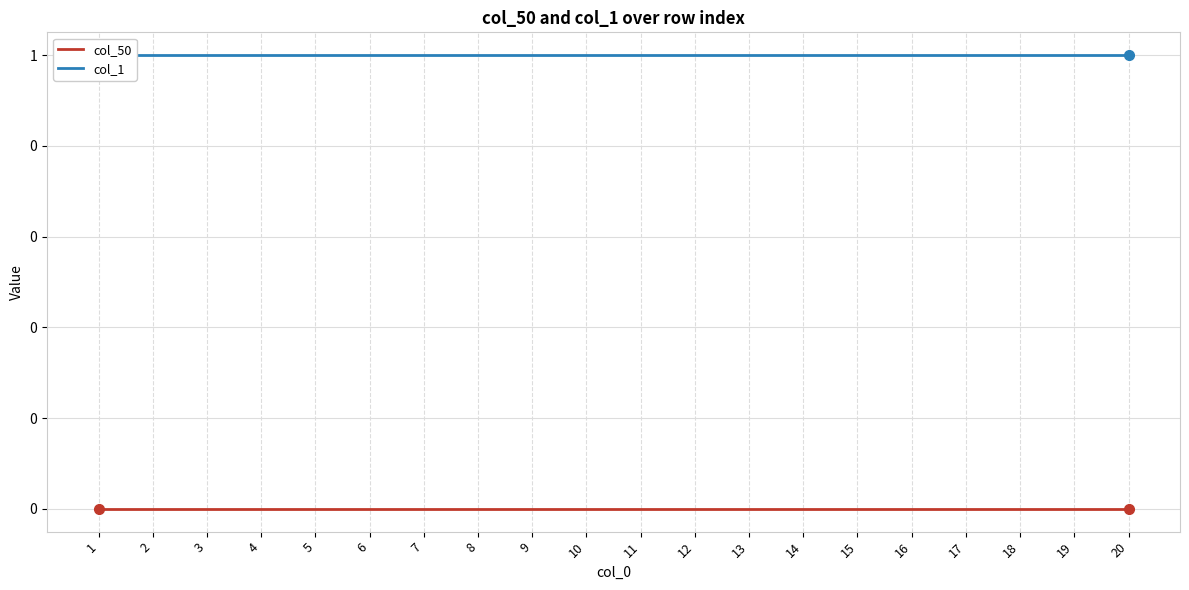

What is the approximate value of col_1 at 4?

1